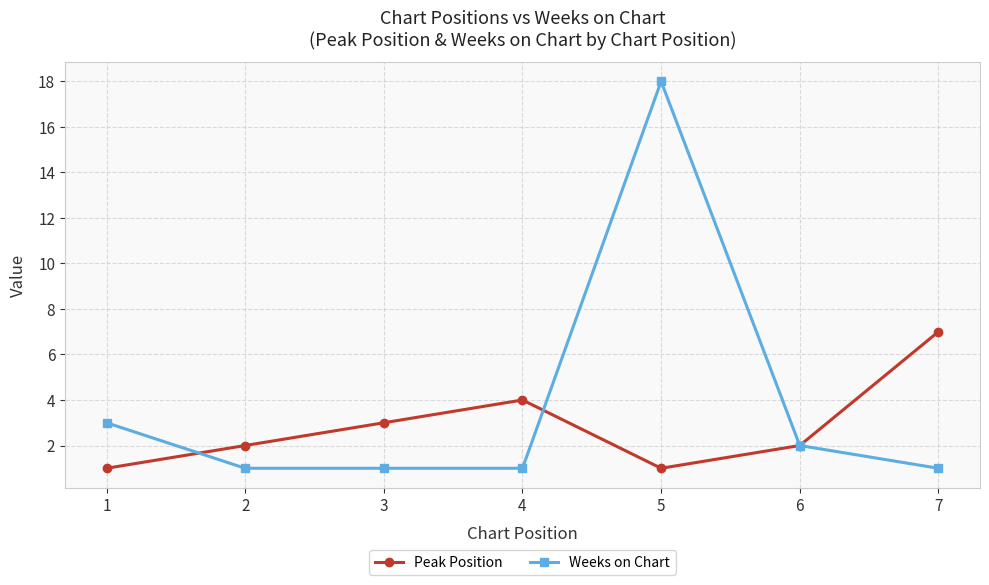

Is it true that Weeks on Chart equals 1 at 4?

True